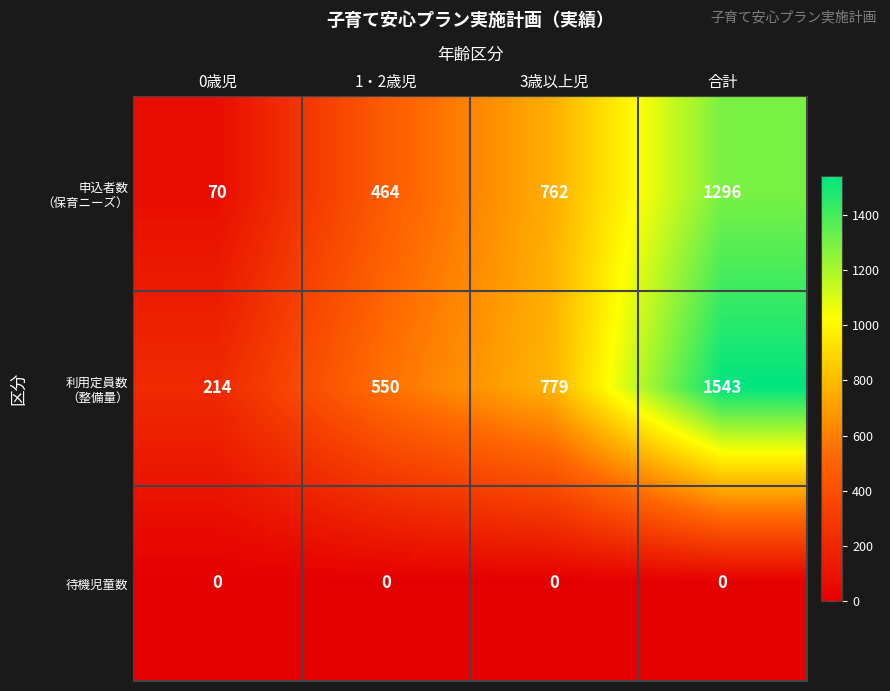

At which category does the chart reach its peak across all series?

合計